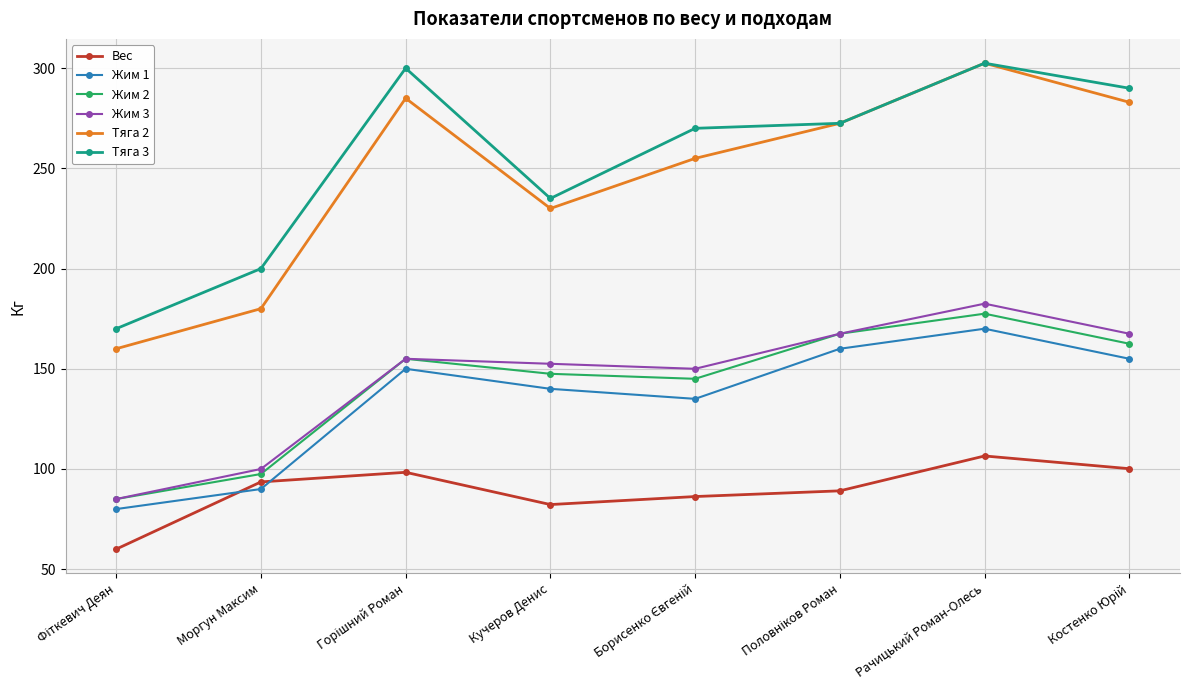

Where is the first local minimum for Тяга 3?

Кучеров Денис